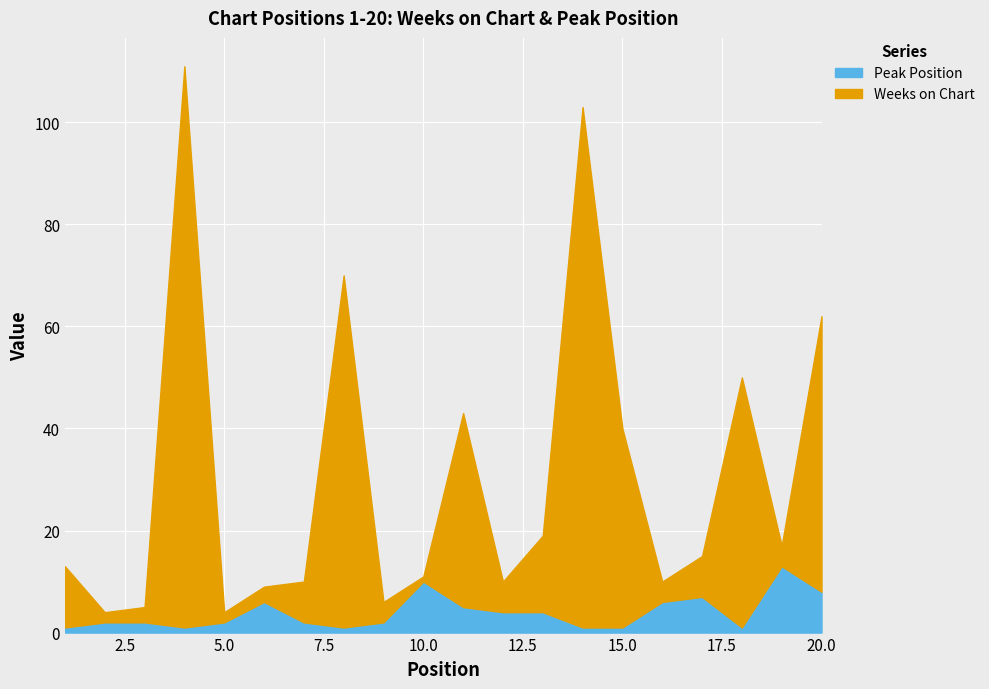

What is the value of the Peak Position point at the 6th from the left?

6